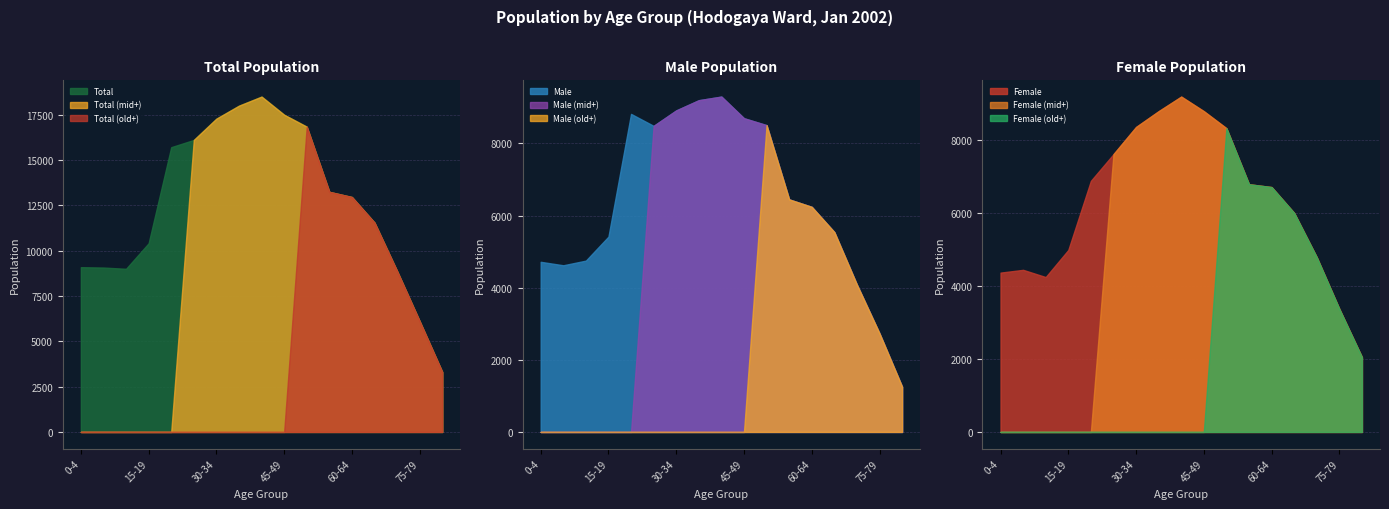

Where is Male nearest to the value 5277?

15-19